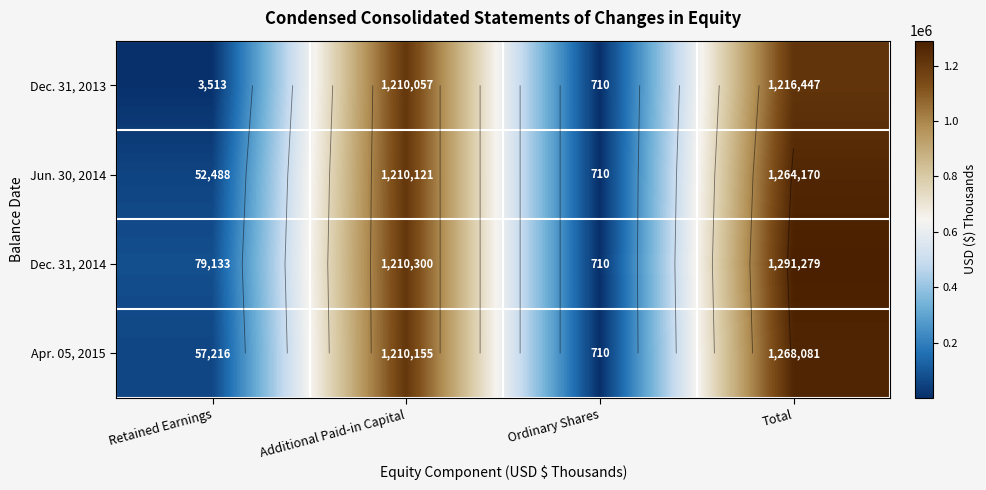

At which label does Apr. 05, 2015 reach its peak?

Total